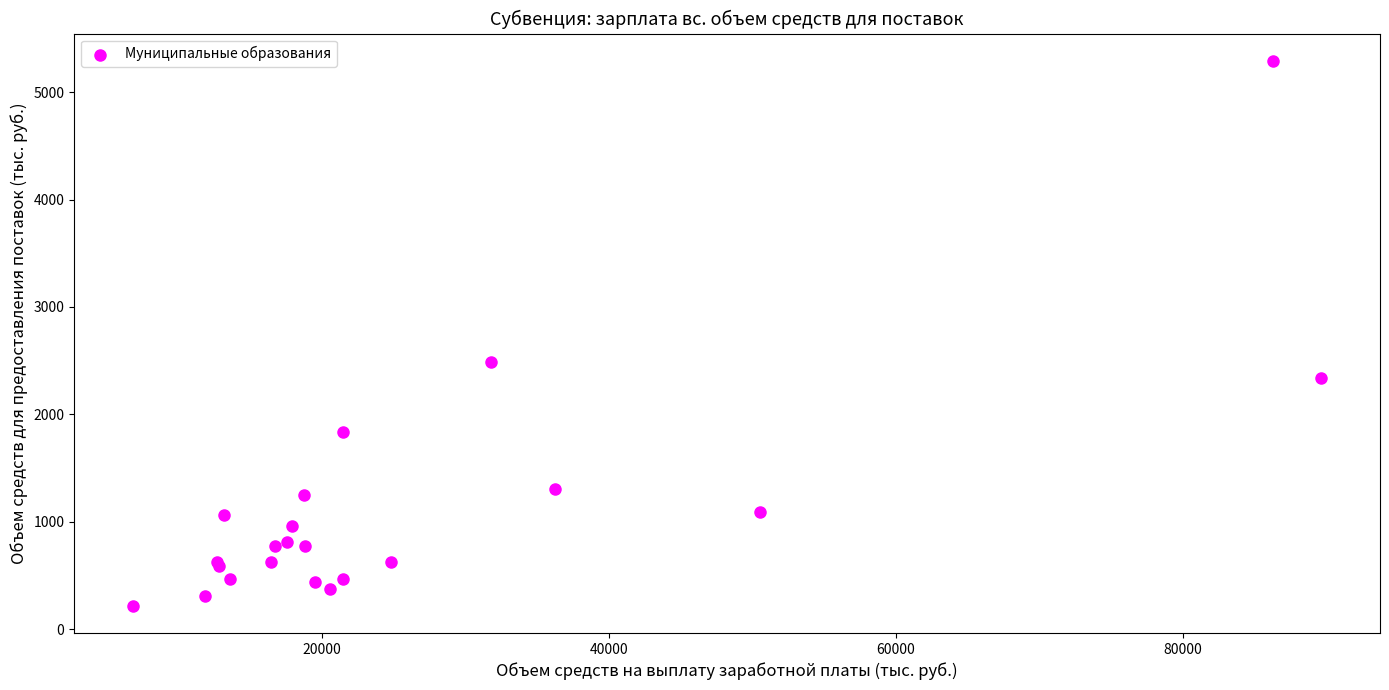

What Y value in the scatter plot is closest to 2754?

2490.3